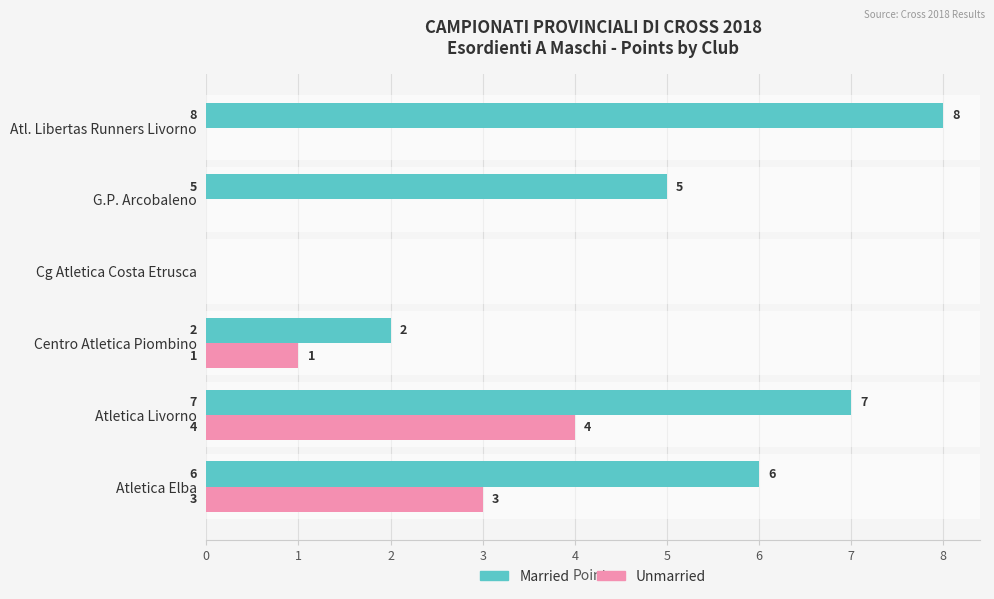

What is the sum of all Married values?

28